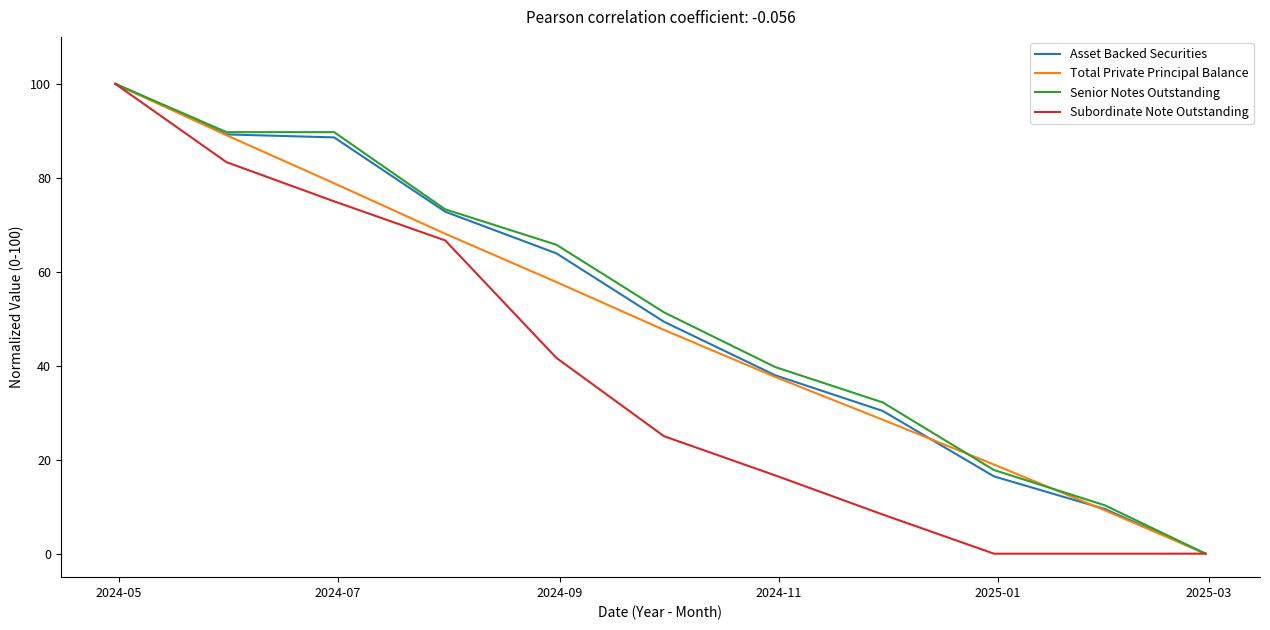

What is the greatest value displayed?

100.0